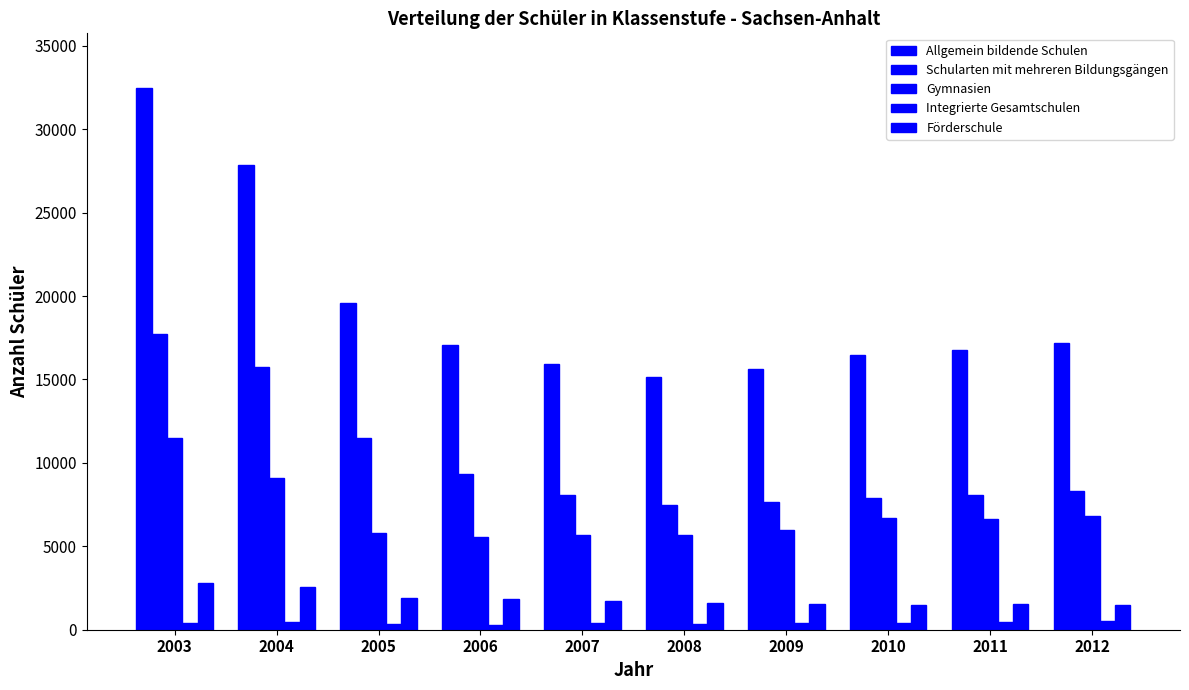

Are the bars grouped side by side (vs. stacked)?

Yes